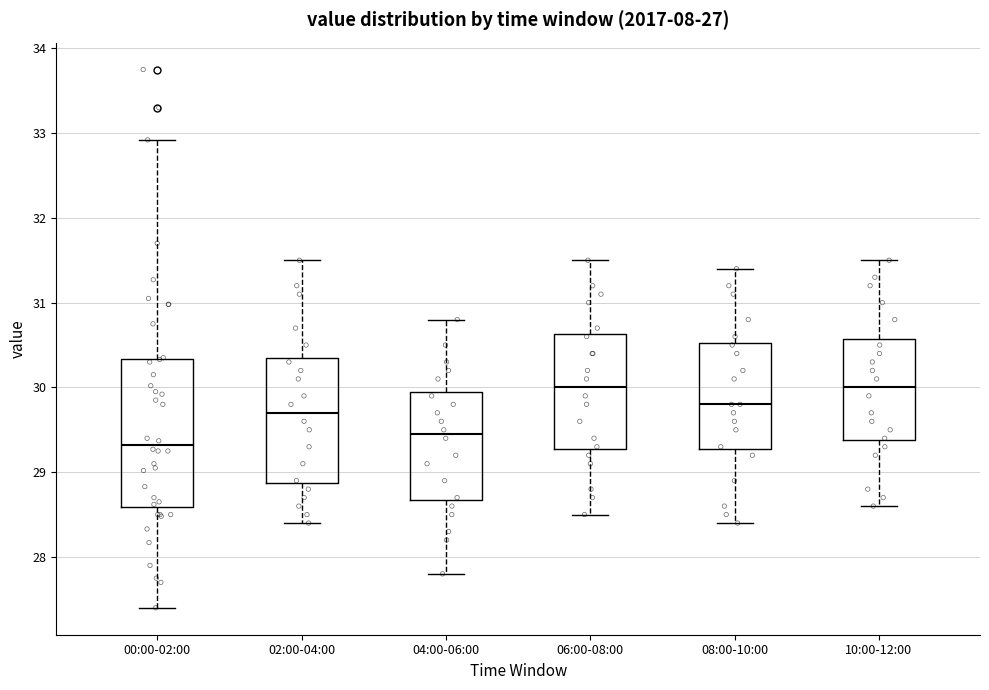

Reading left to right, transcribe this box plot: for each box, give where its median line is, the range the box spans, and where its two whiskers end, as read against the y-axis. The values are not printed on the chart, so give them approximately, as read against the axis.

00:00-02:00: median 29.3, box 28.6 to 30.3, whiskers 27.4 to 32.9
02:00-04:00: median 29.7, box 28.9 to 30.4, whiskers 28.4 to 31.5
04:00-06:00: median 29.5, box 28.7 to 30.0, whiskers 27.8 to 30.8
06:00-08:00: median 30.0, box 29.3 to 30.6, whiskers 28.5 to 31.5
08:00-10:00: median 29.8, box 29.3 to 30.5, whiskers 28.4 to 31.4
10:00-12:00: median 30.0, box 29.4 to 30.6, whiskers 28.6 to 31.5